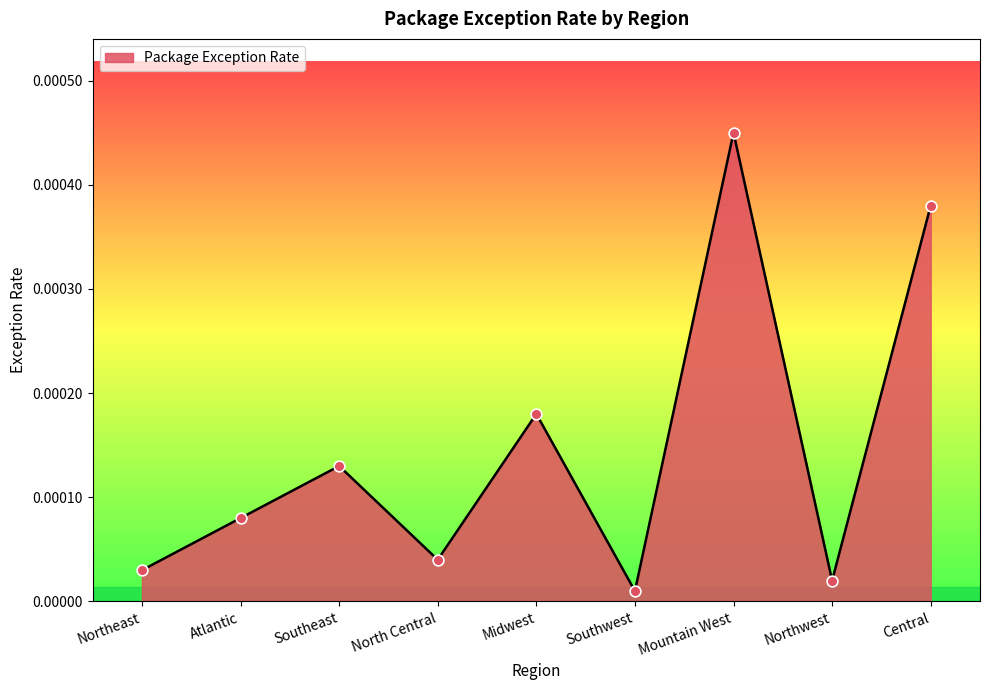

Between Mountain West and Midwest, which is larger?

Mountain West